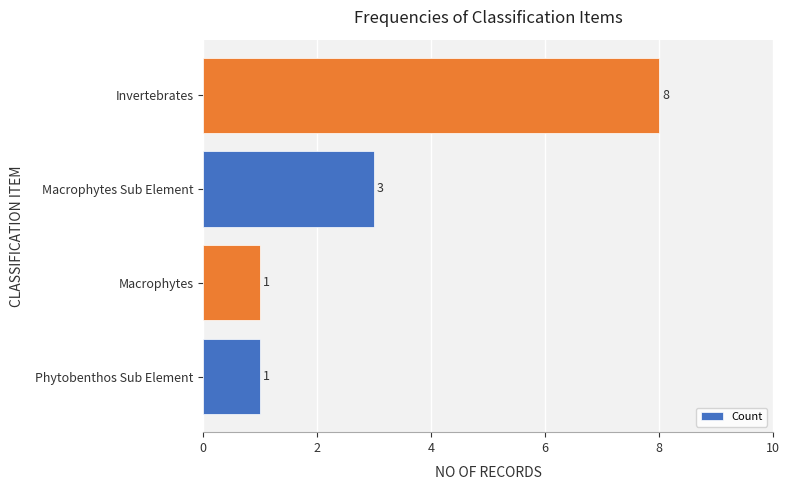

Reading bottom to top, transcribe all the data shown in this chart.

Phytobenthos Sub Element=1	Macrophytes=1	Macrophytes Sub Element=3	Invertebrates=8